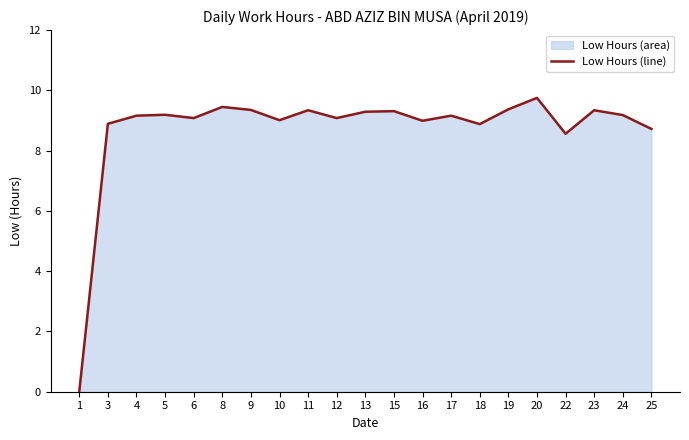

Reading right to left, list all the values displayed in this chart.

25=8.7	24=9.2	23=9.3	22=8.6	20=9.8	19=9.4	18=8.9	17=9.2	16=9.0	15=9.3	13=9.3	12=9.1	11=9.3	10=9.0	9=9.3	8=9.4	6=9.1	5=9.2	4=9.2	3=8.9	1=0.0